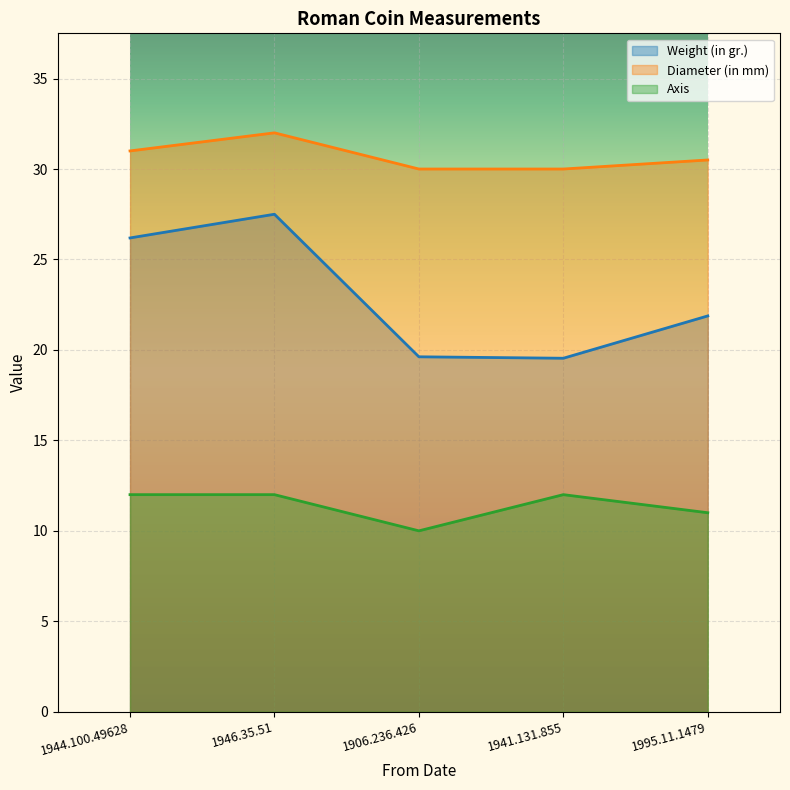

What is the greatest value displayed?

32.0